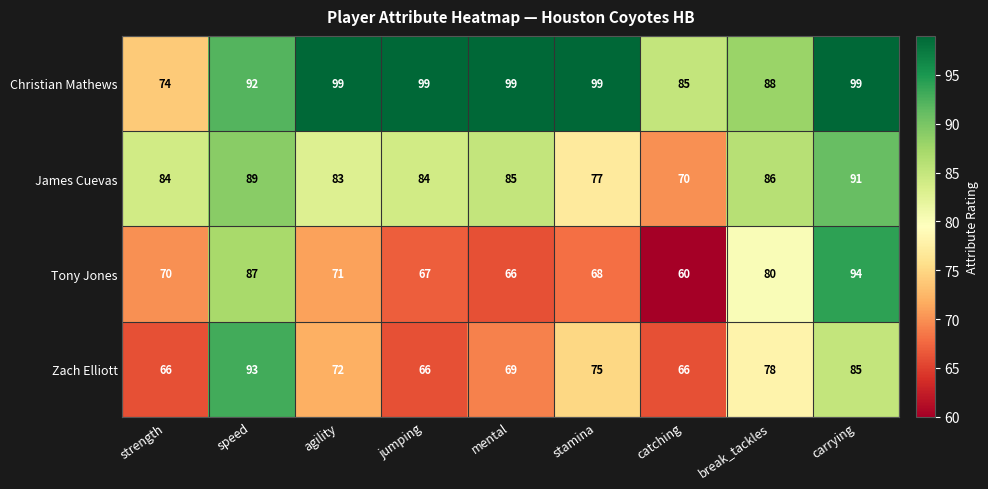

Which category has the lowest value across all series?

catching